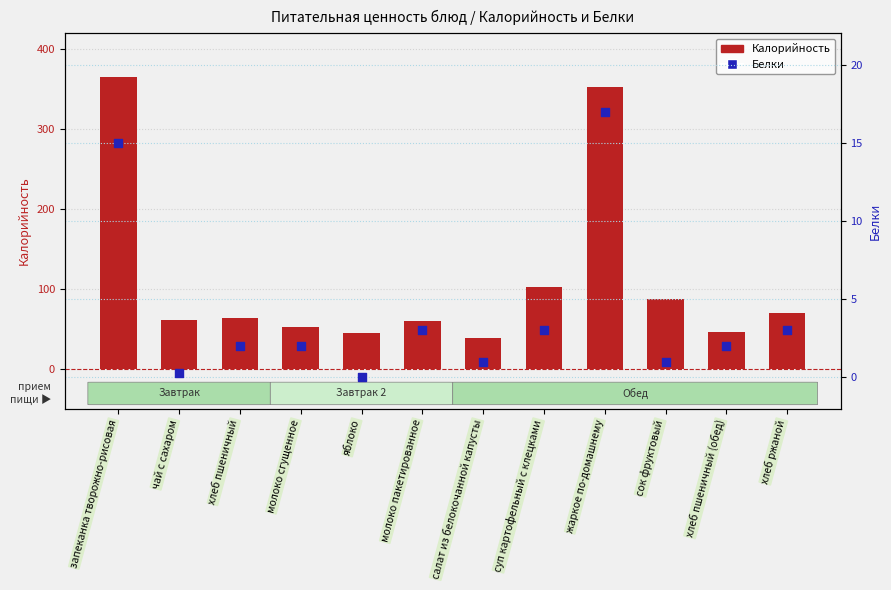

At how many categories does at least one series exceed 220?

2